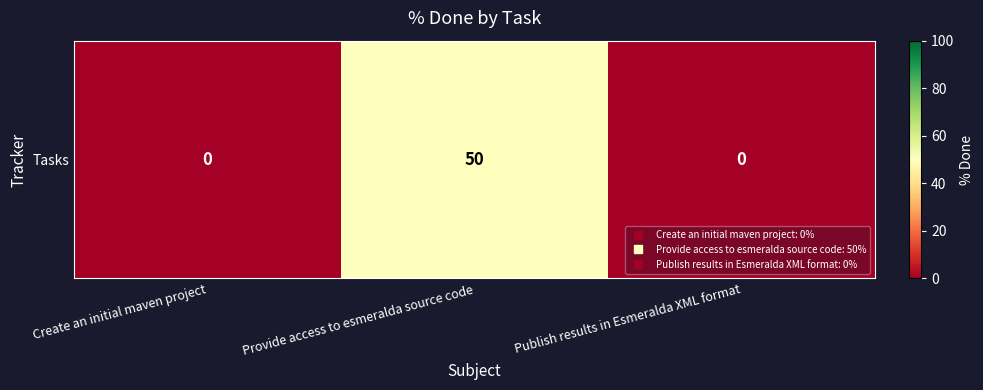

How many values are between 0 and 50?

3